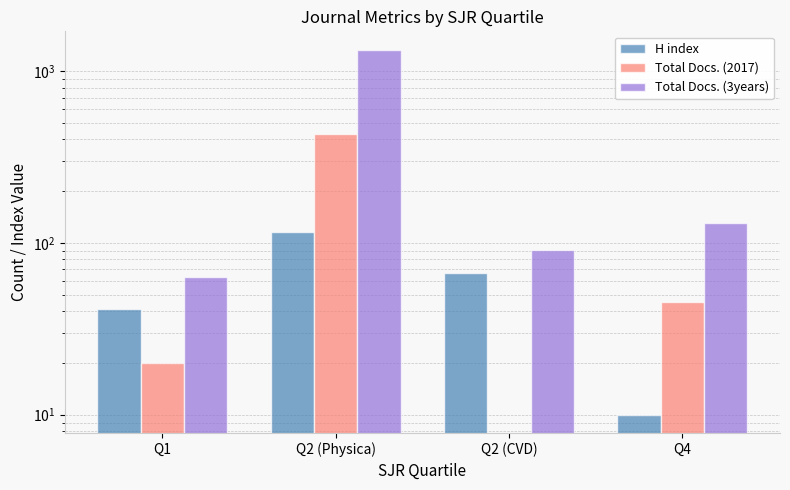

The value of Total Docs. (2017) at Q1 is 6. True or false?

False